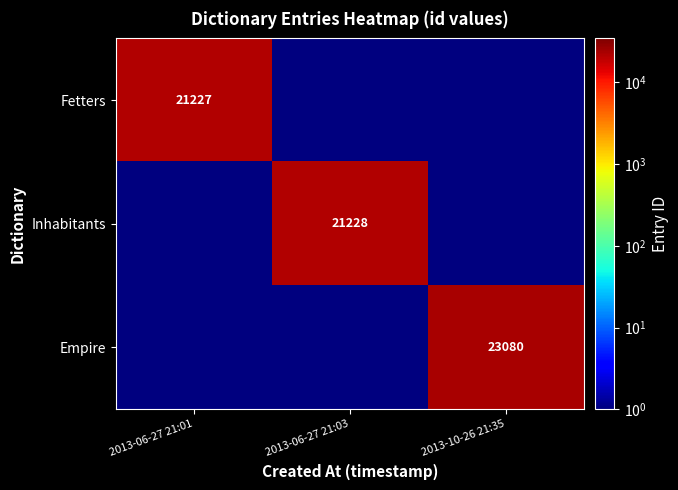

The value of Inhabitants at 2013-06-27 21:03 is 21228.0. True or false?

True